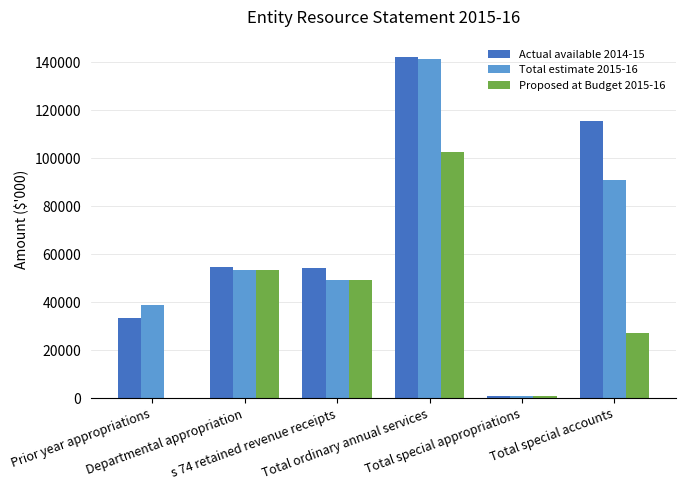

At which category does the chart reach its minimum across all series?

Prior year appropriations